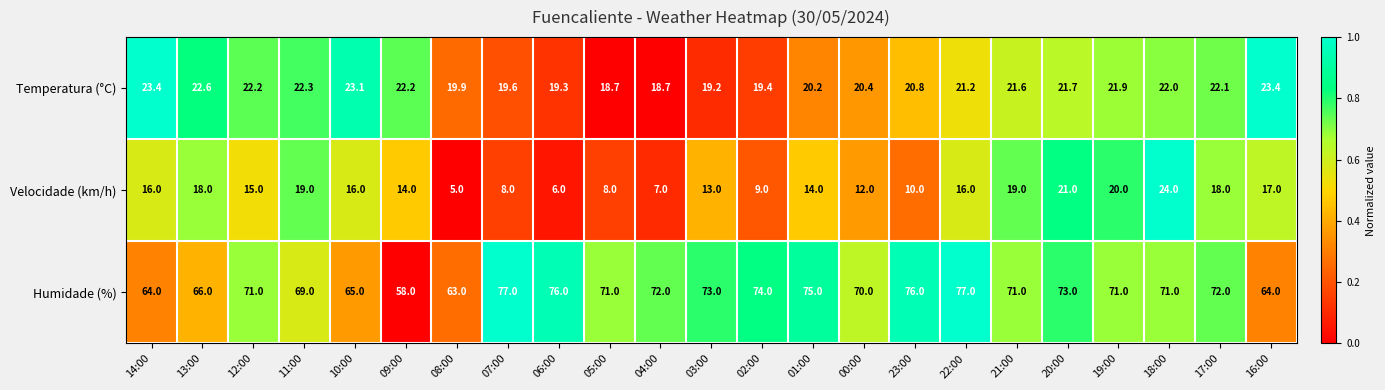

True or false: Humidade (%) has a value of 69.0 at 11:00.

True